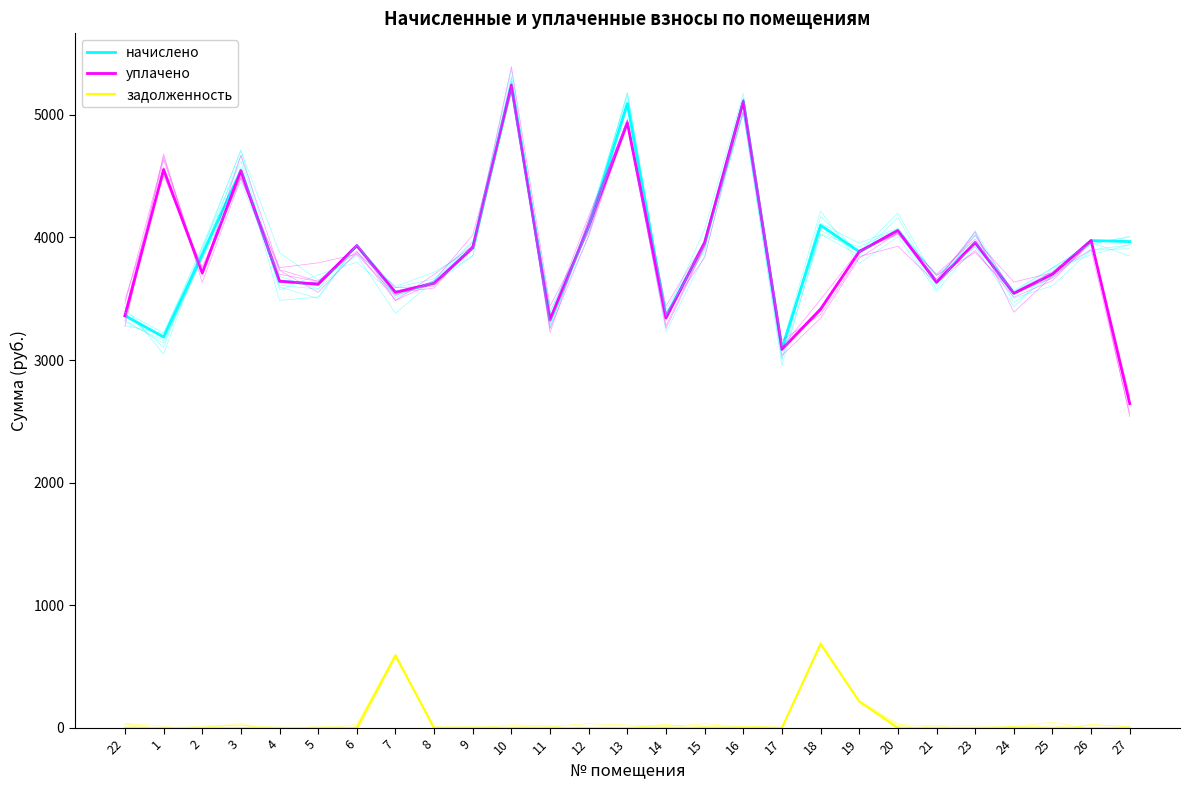

Reading left to right, list all the values displayed in this chart.

начислено: 3361.7	3187.8	3858.5	4545.7	3643.2	3618.4	3933.0	3552.1	3626.6	3916.4	5241.3	3328.6	4090.3	5092.2	3345.1	3957.8	5108.8	3088.4	4098.7	3883.3	4057.2	3634.9	3957.8	3543.8	3701.2	3974.4	3966.1
уплачено: 3361.7	4553.1	3709.4	4545.7	3643.2	3618.4	3933.0	3552.1	3626.6	3916.4	5241.3	3328.6	4090.3	4934.8	3345.1	3957.8	5109.4	3088.4	3415.6	3883.3	4057.2	3634.9	3957.8	3543.8	3700.3	3974.4	2644.1
задолженность: 0.0	0.0	0.0	0.0	0.0	0.0	0.0	592.0	0.0	0.0	0.0	0.0	0.0	0.0	0.0	0.0	0.0	0.0	683.1	215.7	0.0	0.0	0.0	0.0	0.0	0.0	0.0